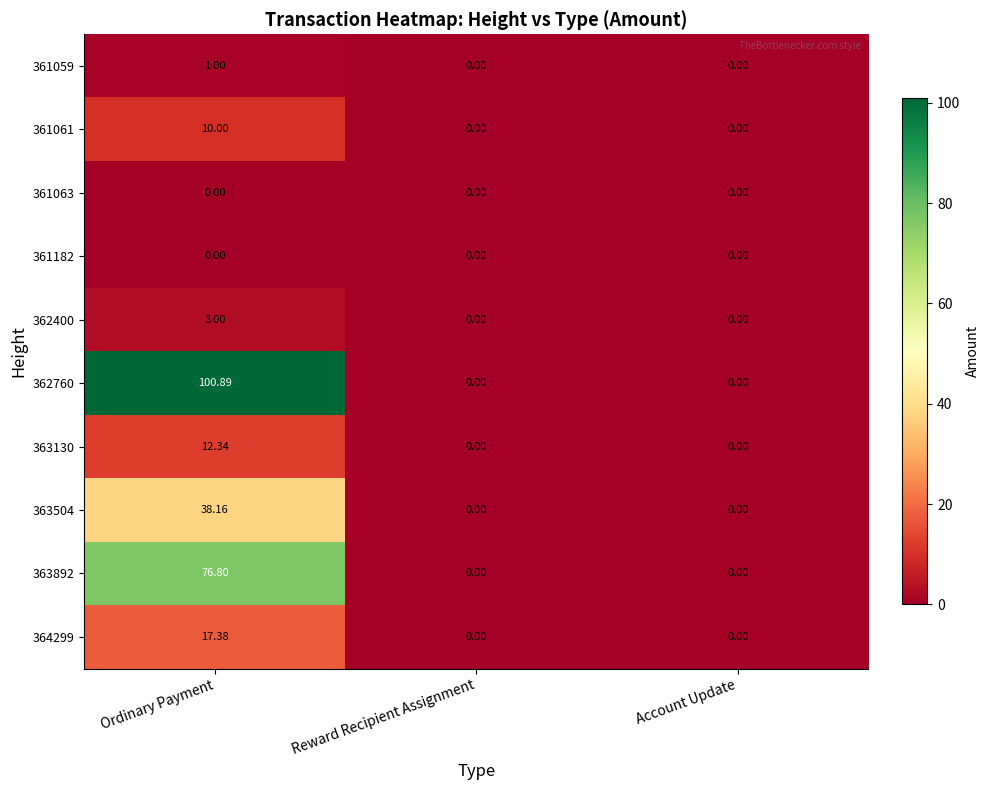

Which label corresponds to the largest value in the chart?

Ordinary Payment